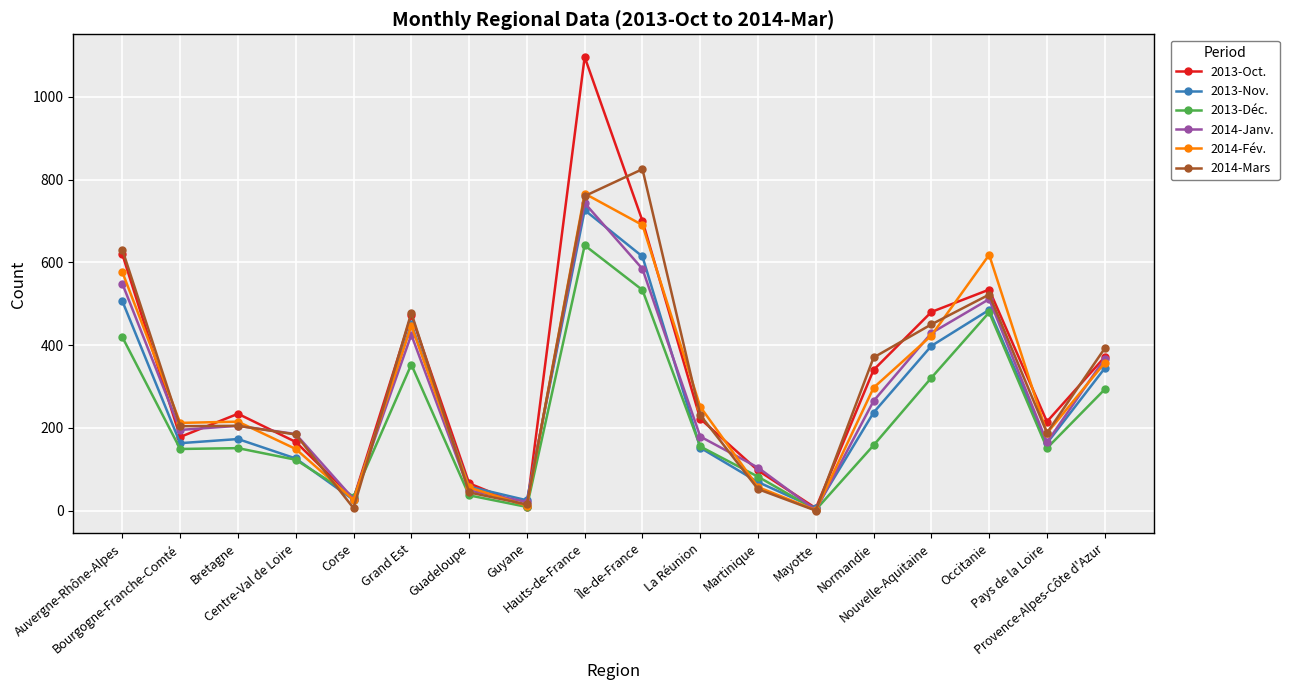

True or false: 2013-Déc. has more than 1 points higher than both neighbors.

True